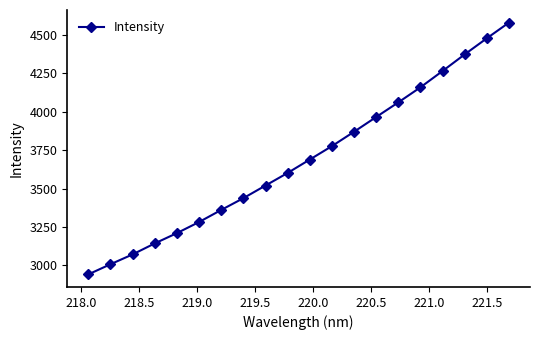

True or false: the data has more than 0 interior local peaks.

False